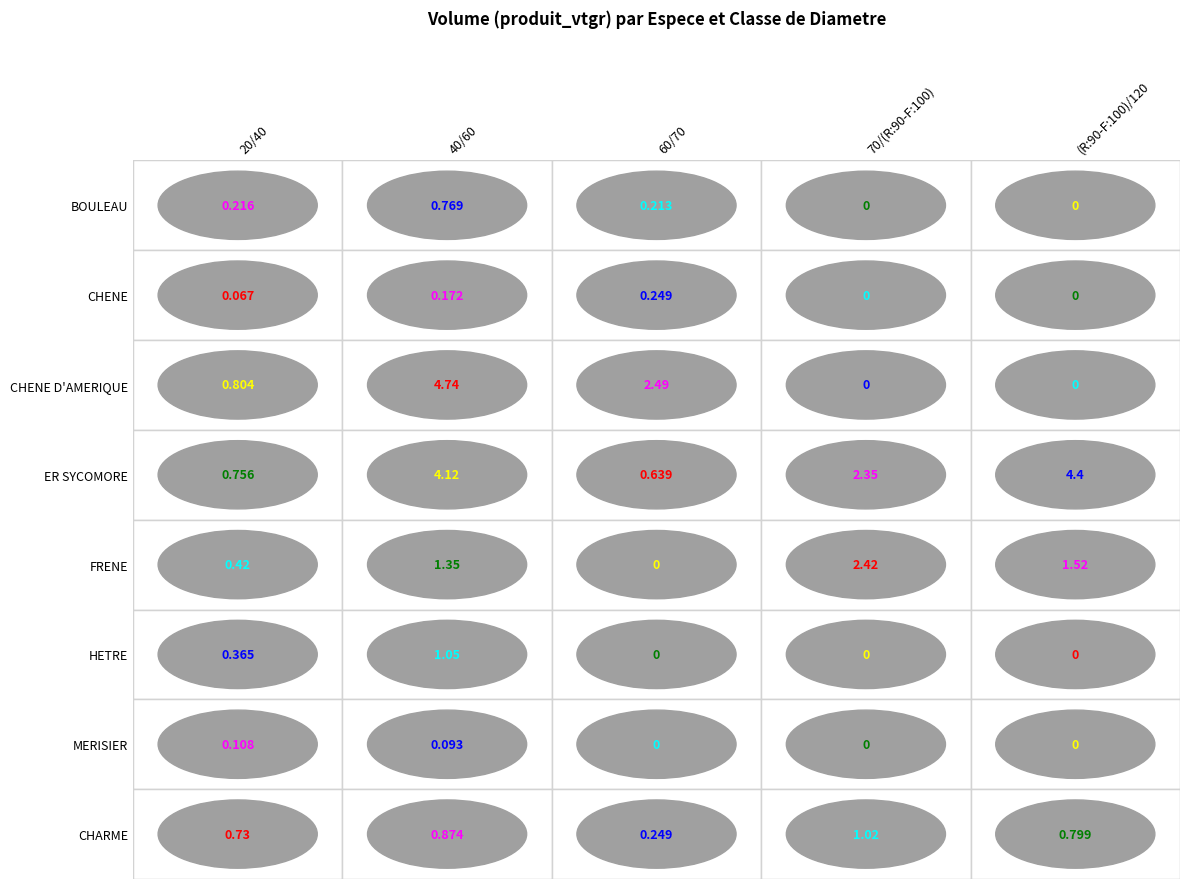

Which series changed the most between 20/40 and 40/60?

CHENE D'AMERIQUE